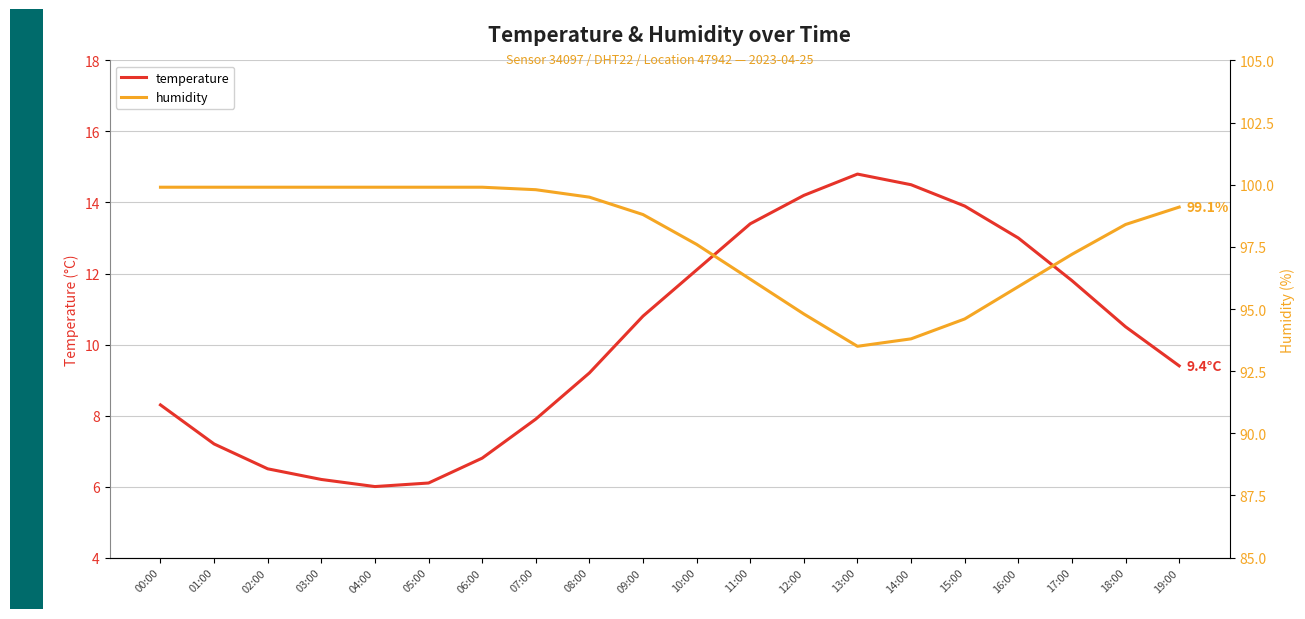

Reading left to right, transcribe all the data shown in this chart.

temperature: 00:00=8.3	01:00=7.2	02:00=6.5	03:00=6.2	04:00=6.0	05:00=6.1	06:00=6.8	07:00=7.9	08:00=9.2	09:00=10.8	10:00=12.1	11:00=13.4	12:00=14.2	13:00=14.8	14:00=14.5	15:00=13.9	16:00=13.0	17:00=11.8	18:00=10.5	19:00=9.4
humidity: 00:00=99.9	01:00=99.9	02:00=99.9	03:00=99.9	04:00=99.9	05:00=99.9	06:00=99.9	07:00=99.8	08:00=99.5	09:00=98.8	10:00=97.6	11:00=96.2	12:00=94.8	13:00=93.5	14:00=93.8	15:00=94.6	16:00=95.9	17:00=97.2	18:00=98.4	19:00=99.1